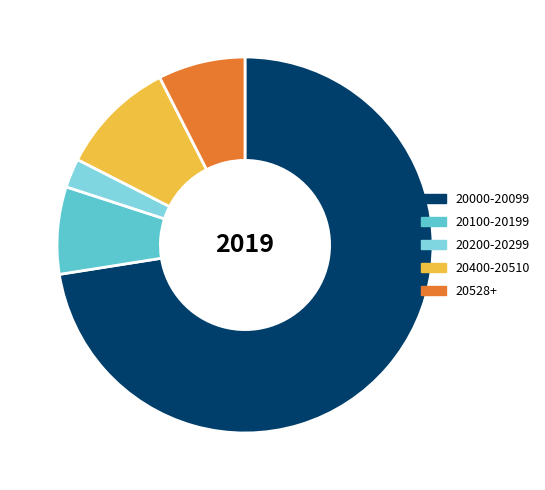

What is the smallest slice in the pie chart?

20200-20299